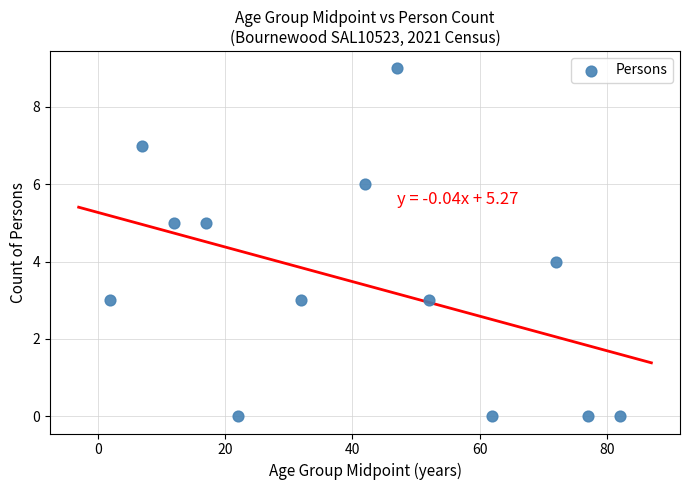

What is the range of X values (max minus min)?

80